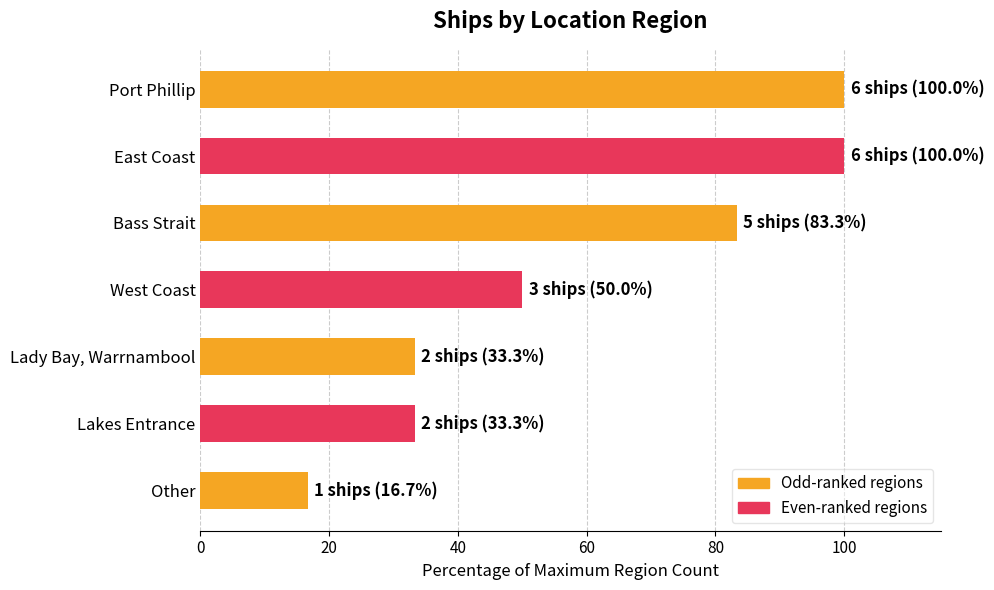

Are the bars grouped side by side (vs. stacked)?

No